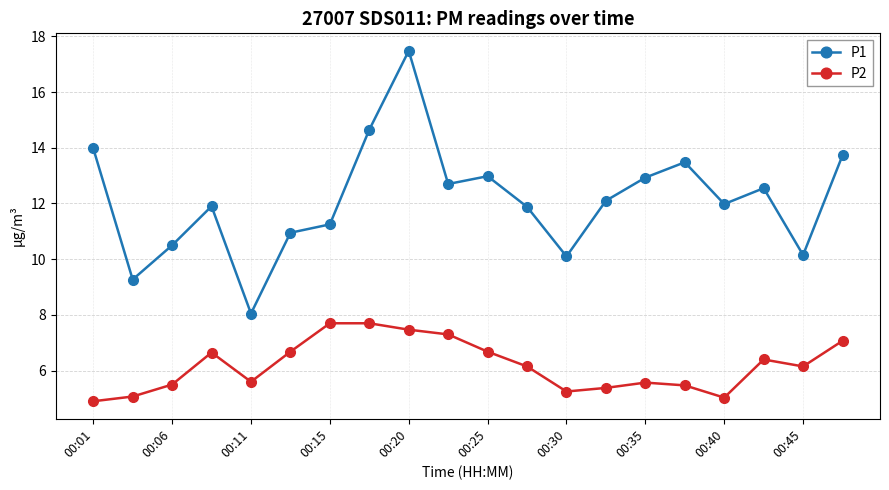

What is the maximum value for P1?

17.5